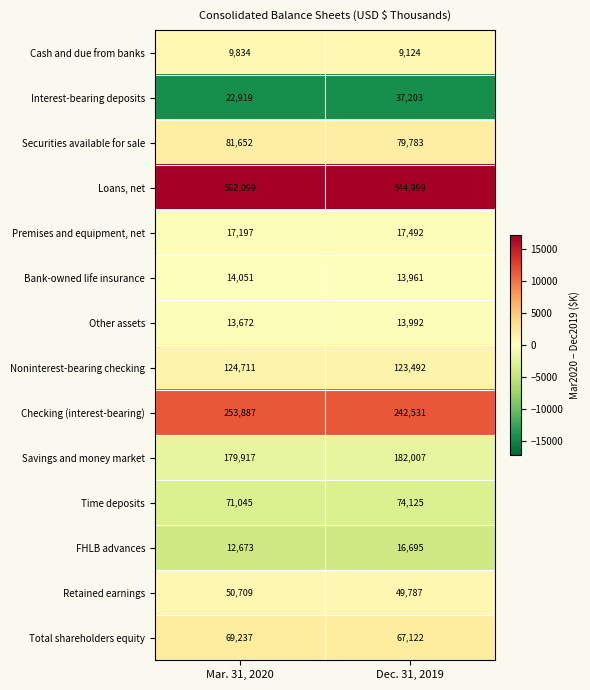

Count the number of categories in the chart.

2